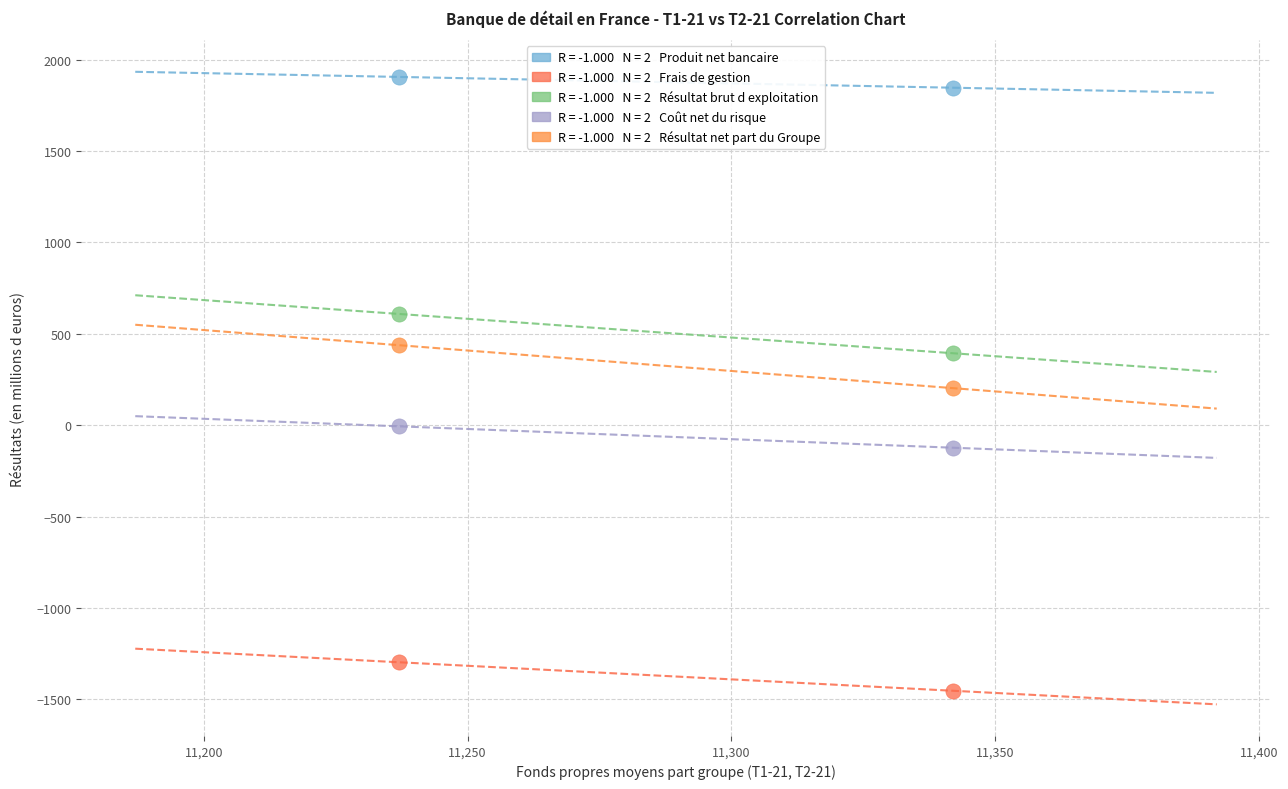

Across all data points, what is the average Y value?

252